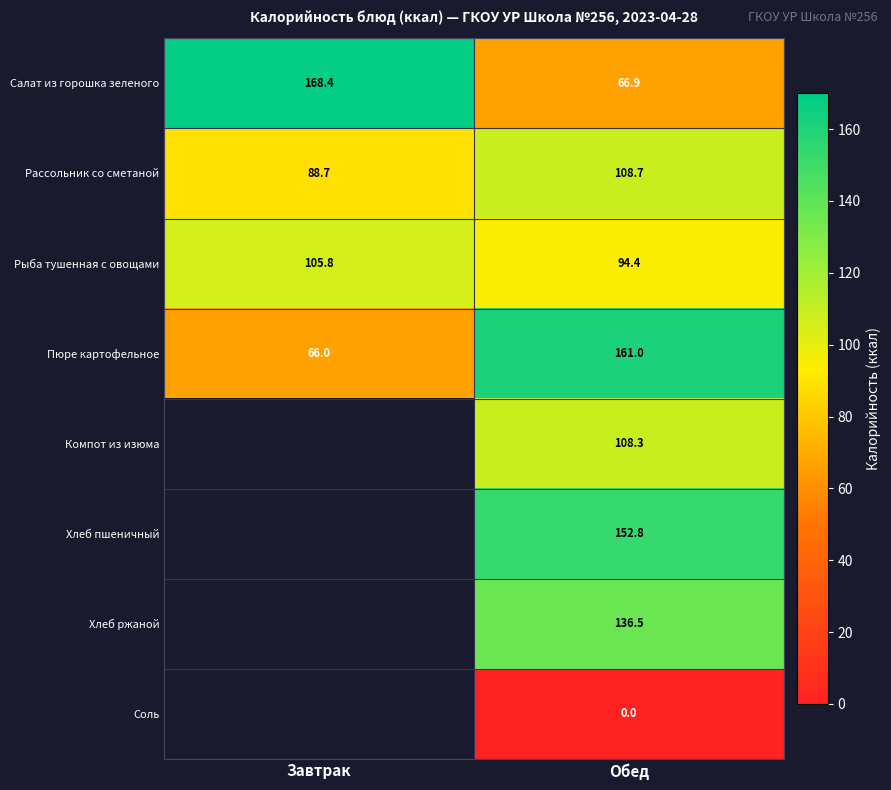

At which label is Рыба тушенная с овощами closest to 100?

Обед